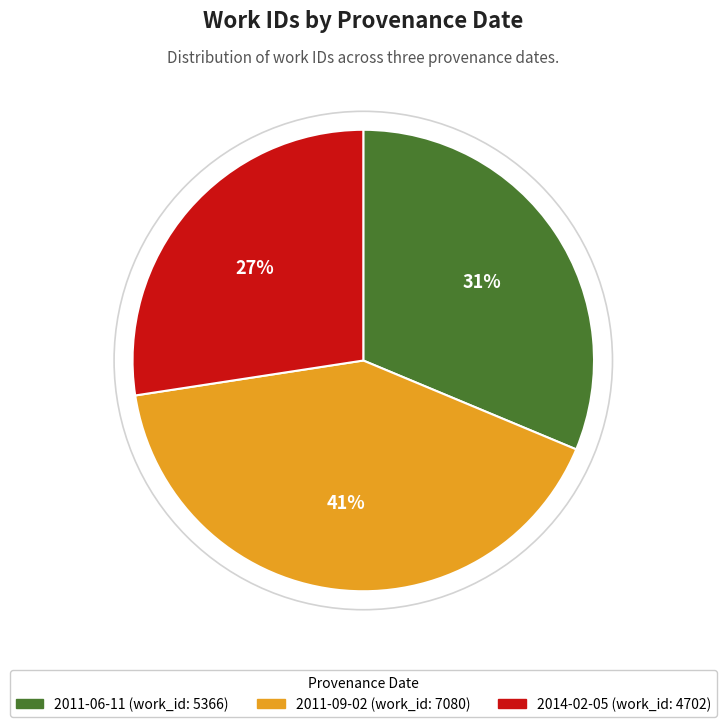

To the nearest percent, what is the average slice percentage?

33%